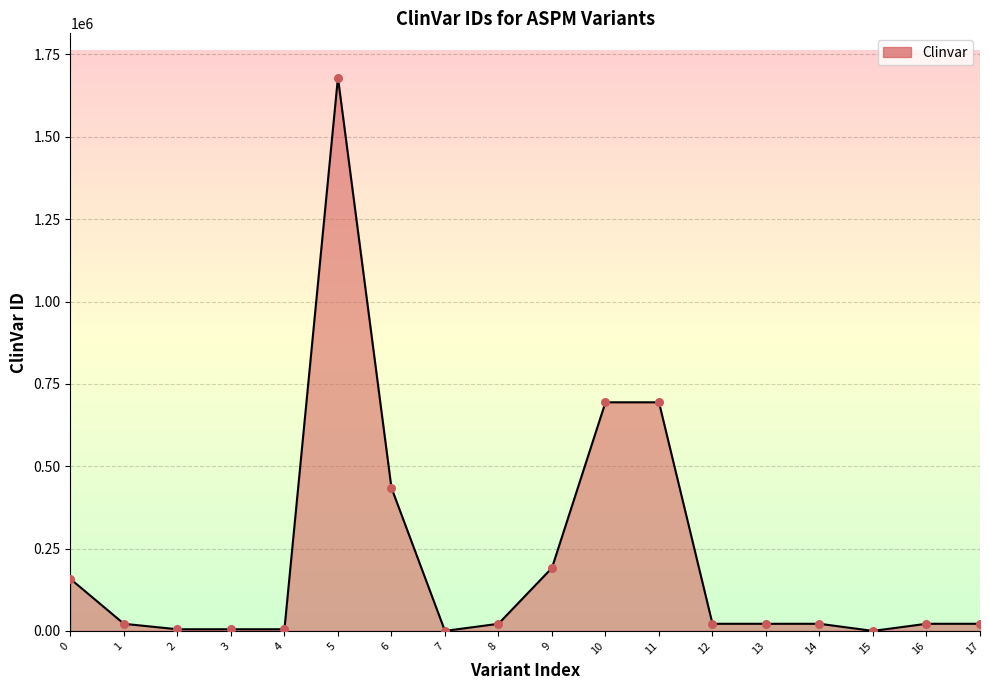

What is the change in value from 0 to 6?

+276638